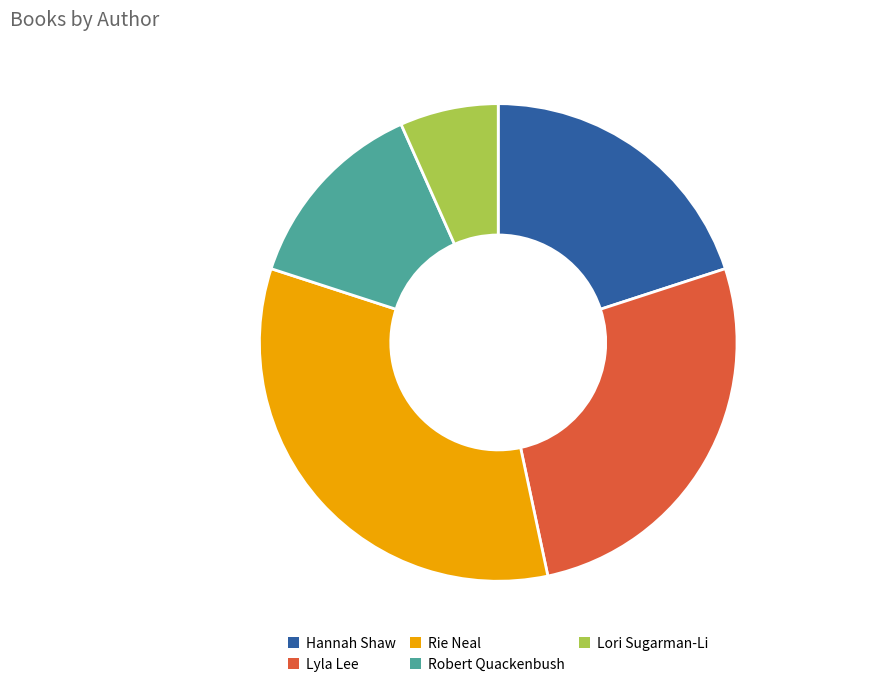

Which has a higher value, Lyla Lee or Robert Quackenbush?

Lyla Lee